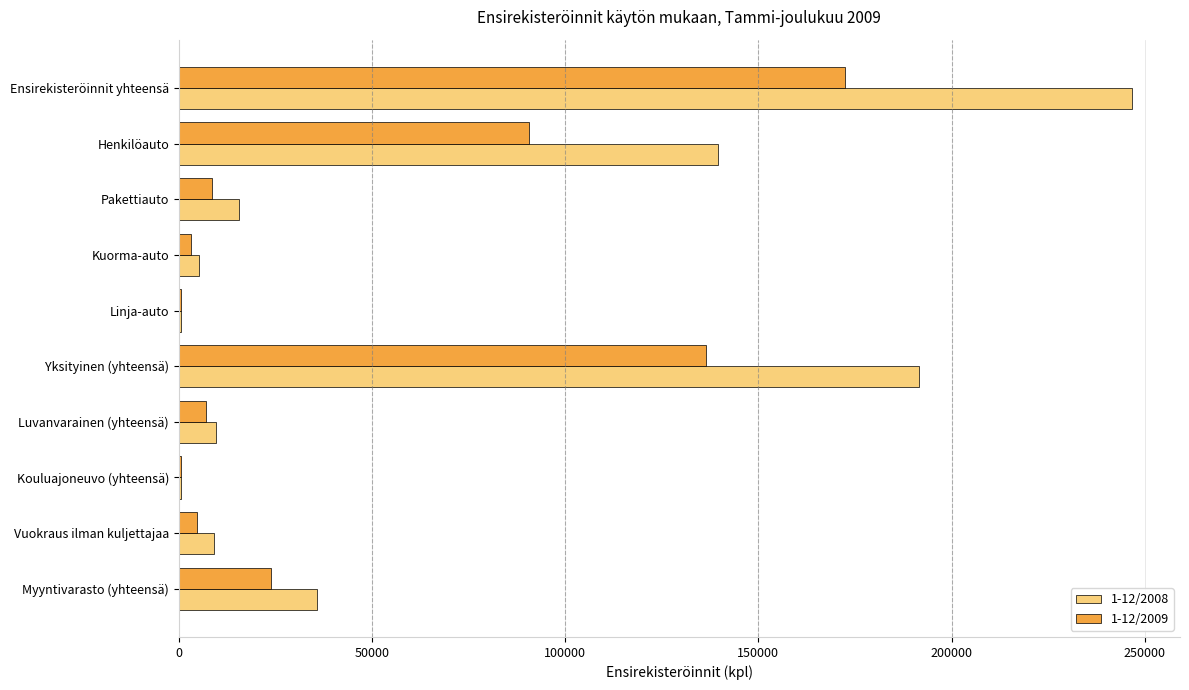

Is it true that 1-12/2009 equals 62068 at Yksityinen (yhteensä)?

False